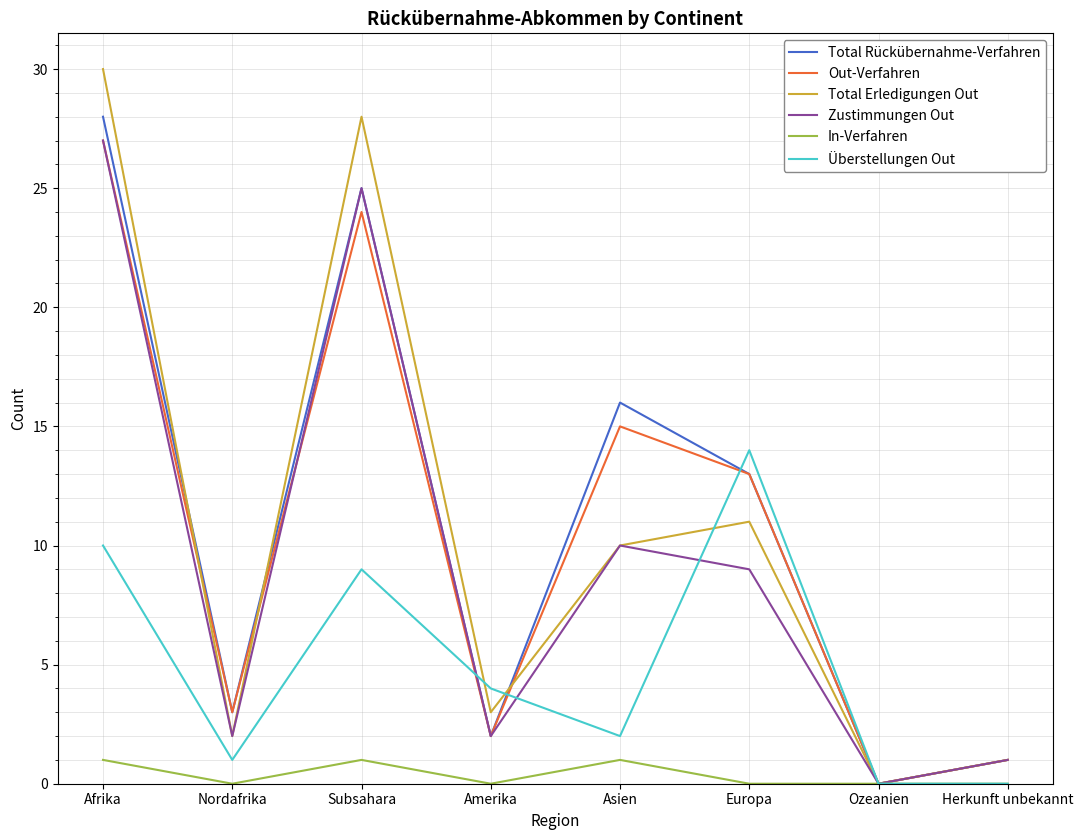

At which label does Total Erledigungen Out reach its peak?

Afrika